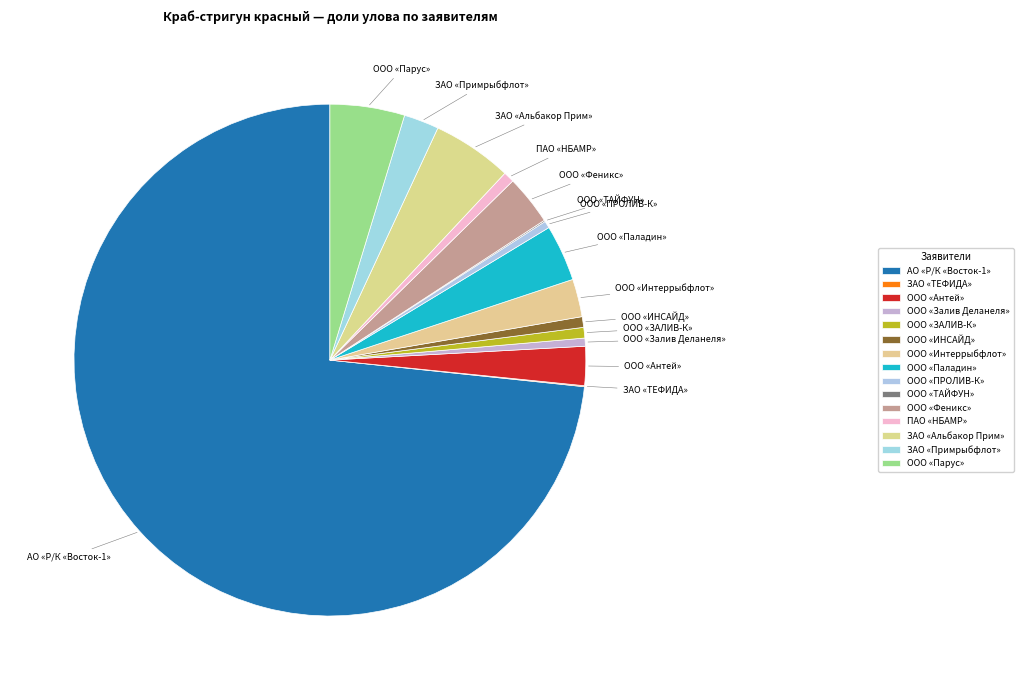

What is the largest slice in the pie chart?

АО «Р/К «Восток-1»